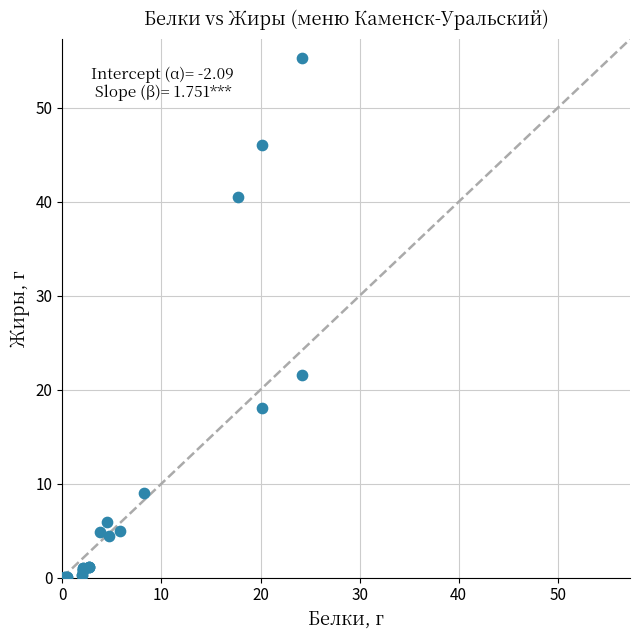

What Y value in the scatter plot is closest to 27?

21.6